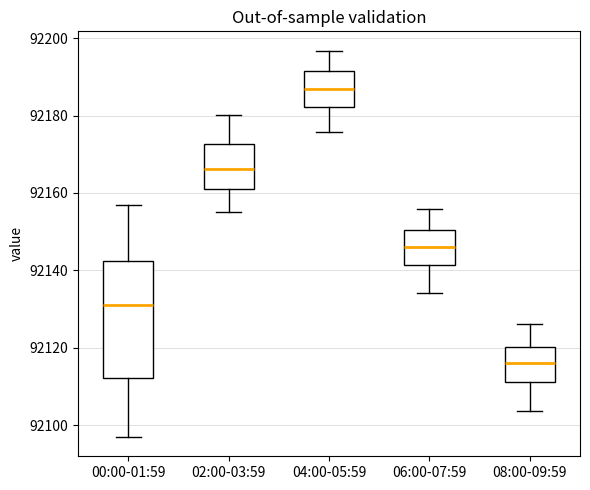

Where does the lower whisker of the box for 00:00-01:59 end on the y-axis? The values are not printed on the chart, so give them approximately, as read against the axis.

92096